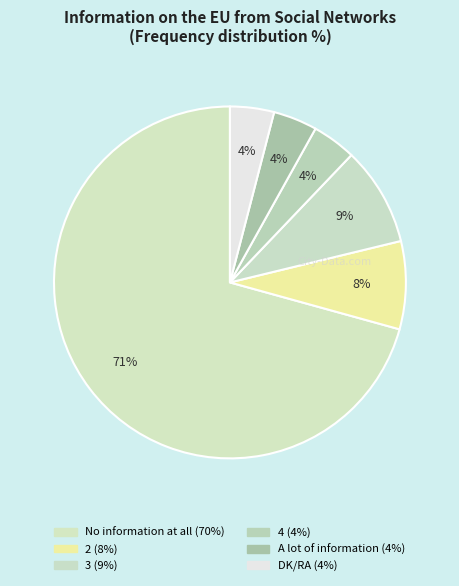

Count the number of slices in the pie.

6